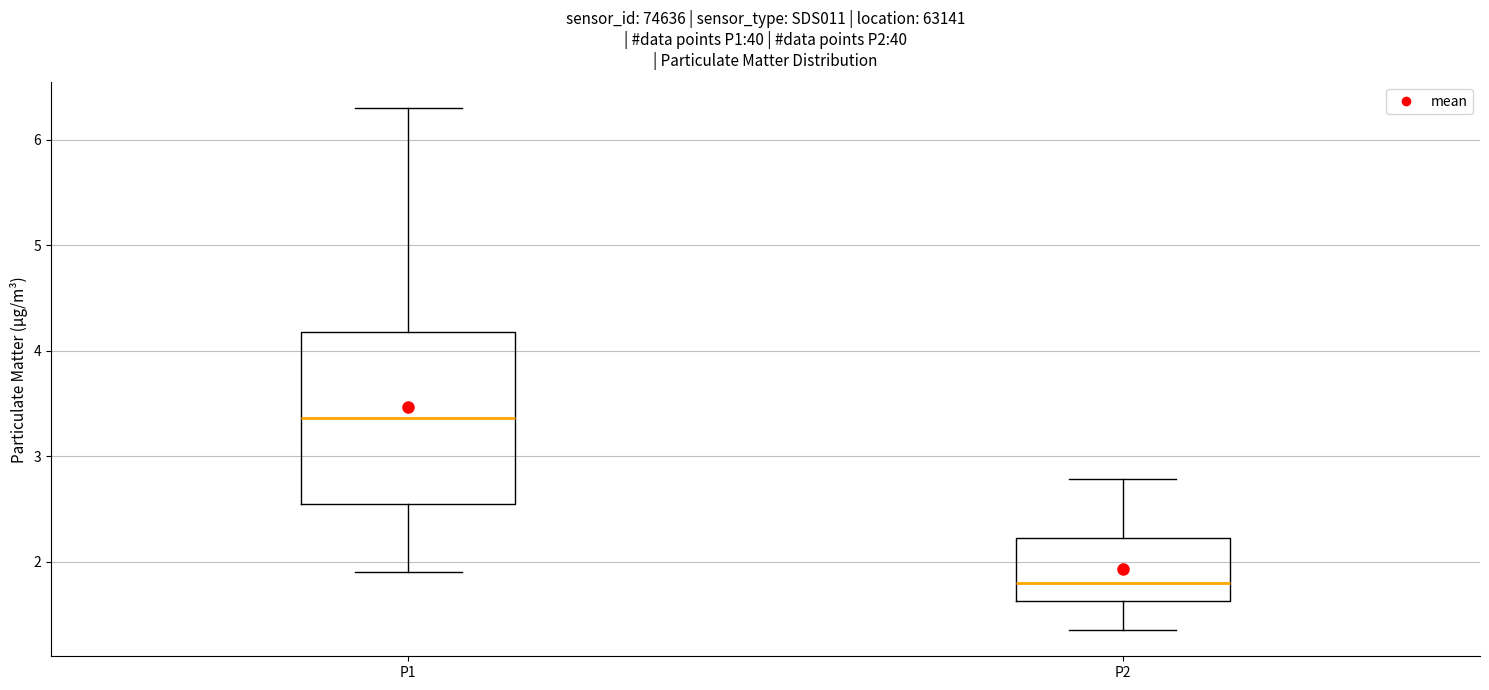

Which box is the tallest, from its lower edge to its upper edge?

P1